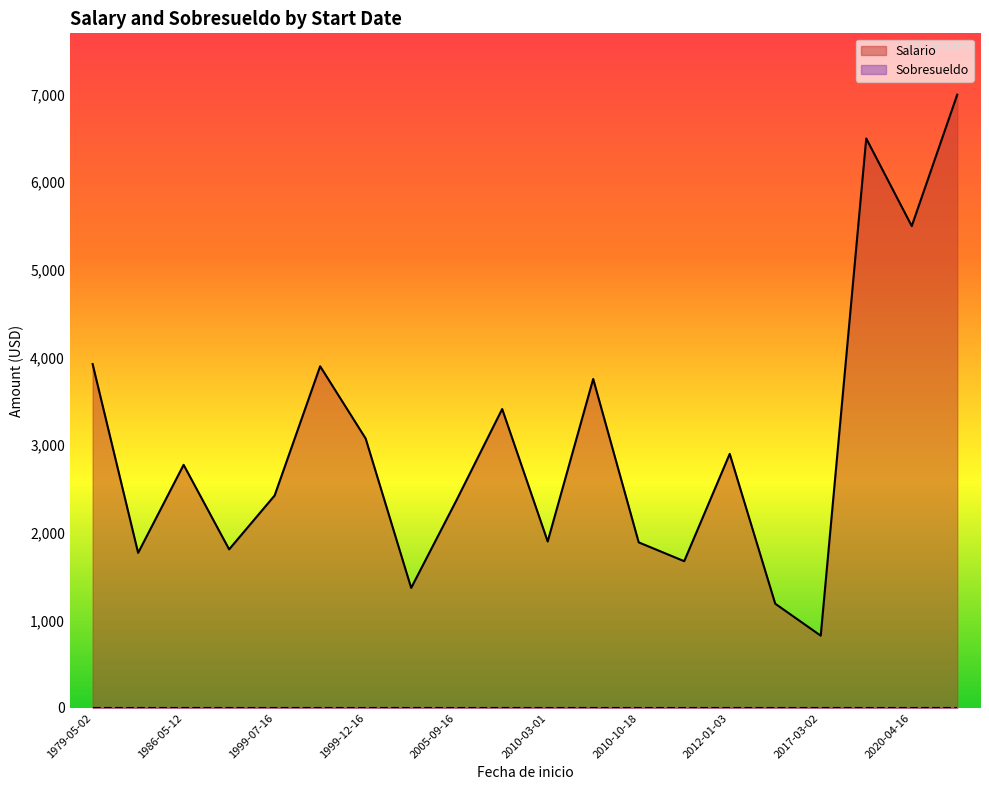

What is the maximum value shown in the chart?

7000